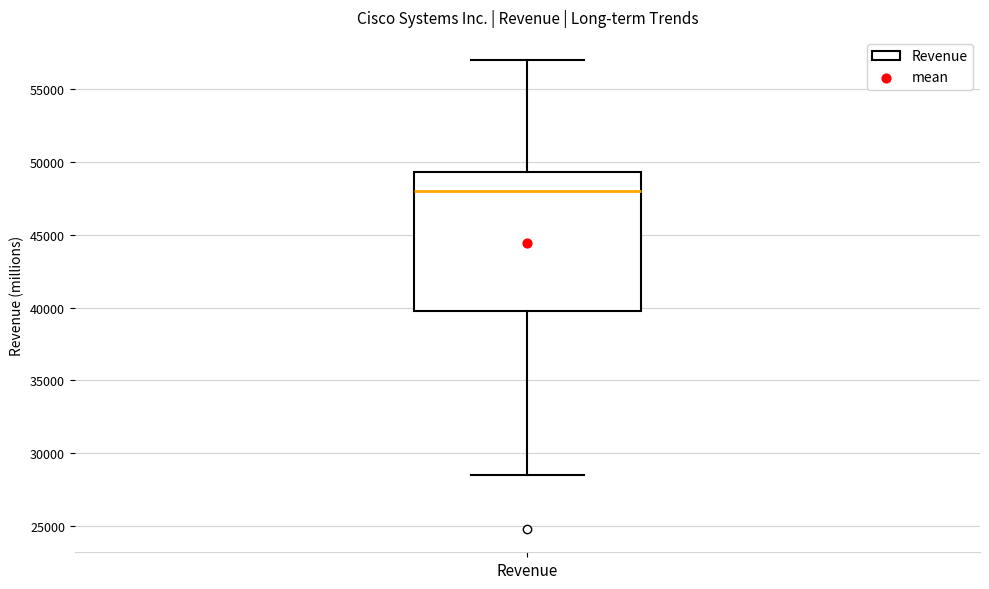

Read this box plot against the y-axis: the position of the median line, the range covered by the box, and the ends of both whiskers. The values are not printed on the chart, so give them approximately, as read against the axis.

median 48000, box 40000 to 49500, whiskers 28500 to 57000